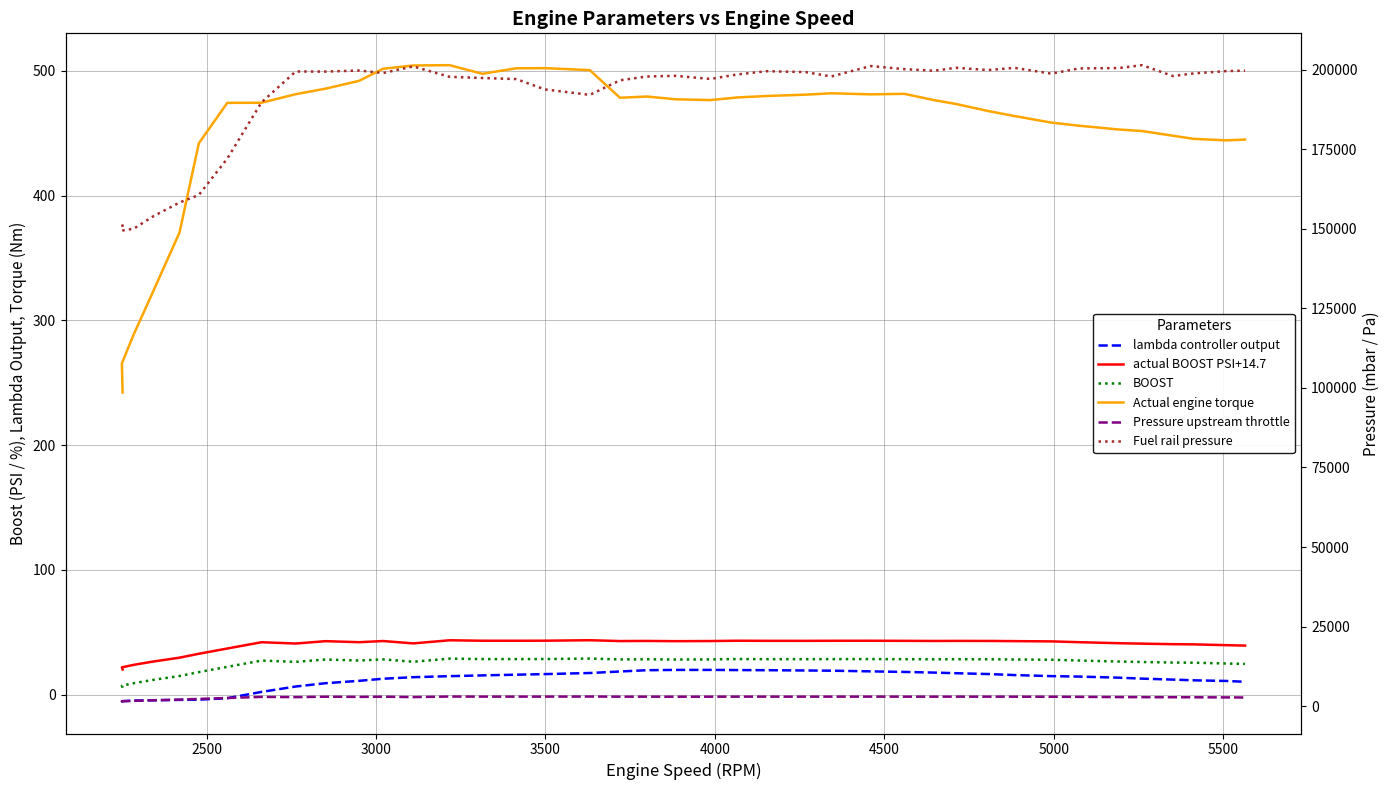

Read the actual BOOST PSI+14.7 value at 5500.

42.0